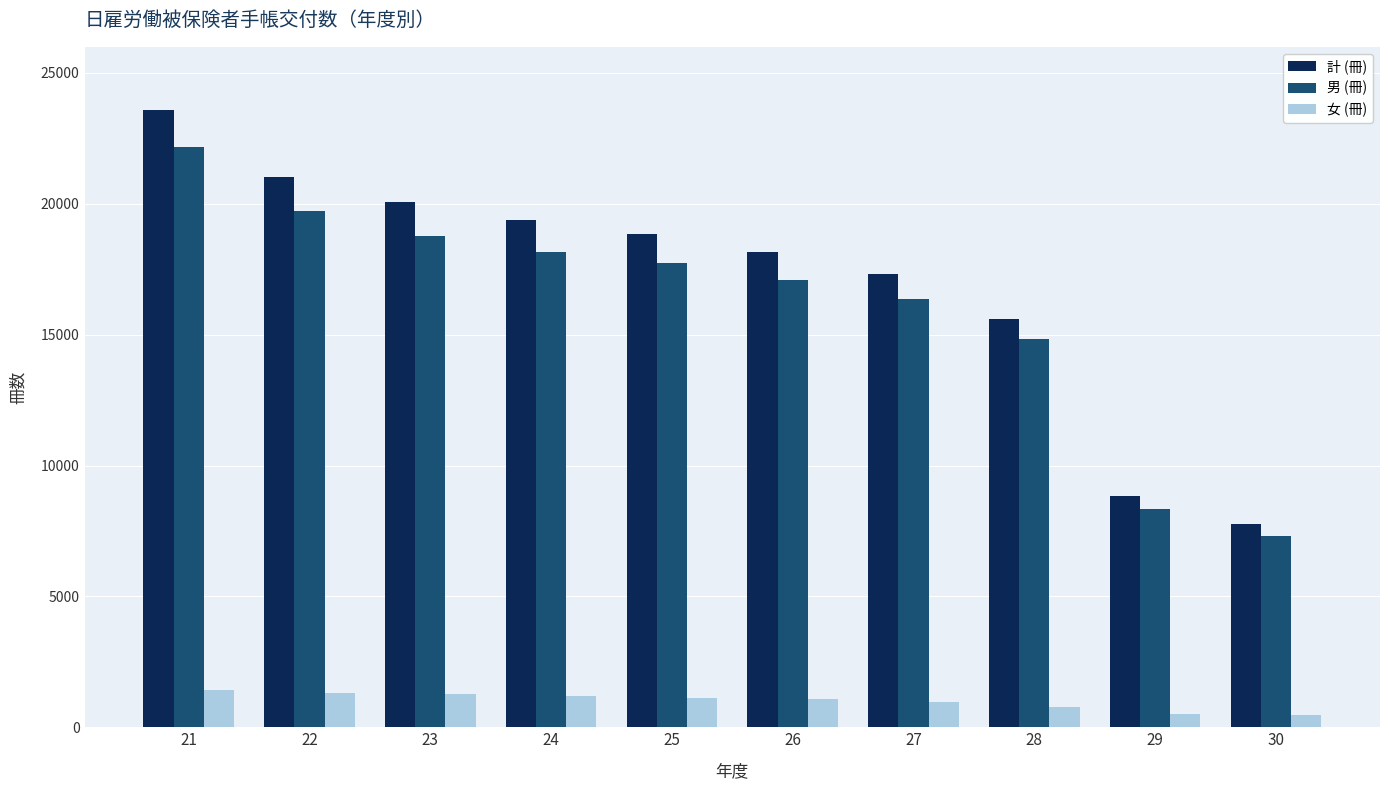

What is the maximum value for 女 (冊)?

1406